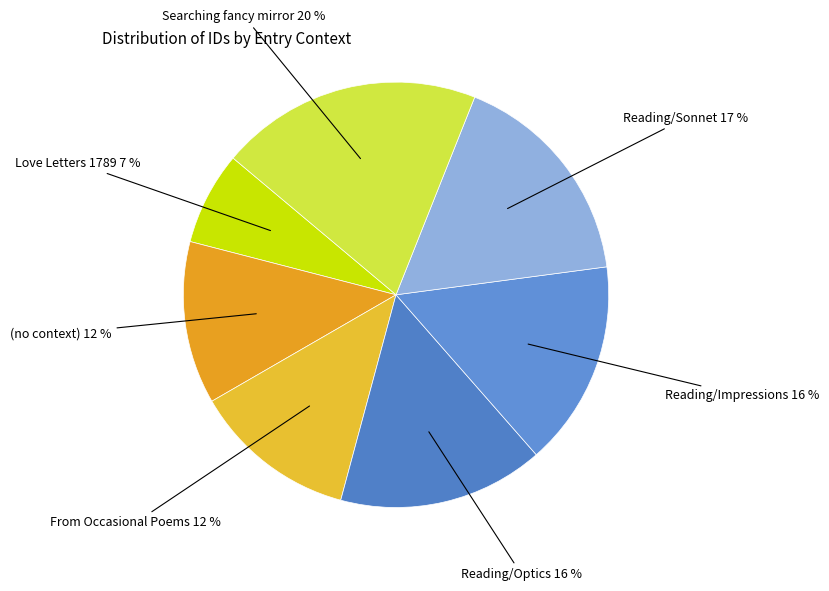

Count the number of slices in the pie.

7